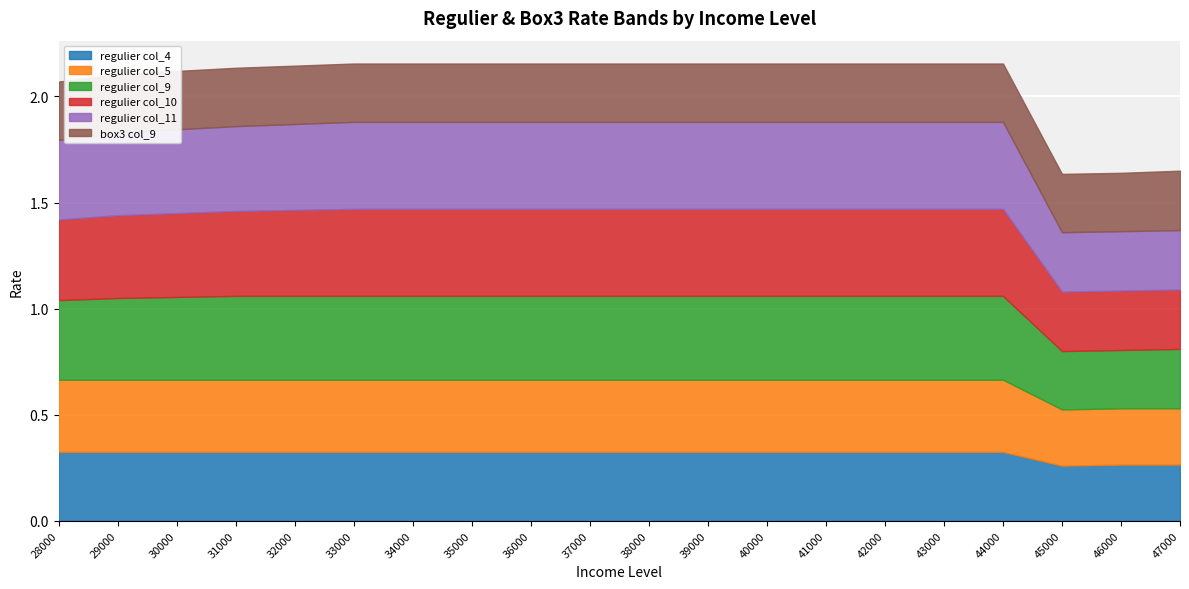

Is the value of regulier col_5 at 39000 greater than the value of regulier col_10 at 41000?

No